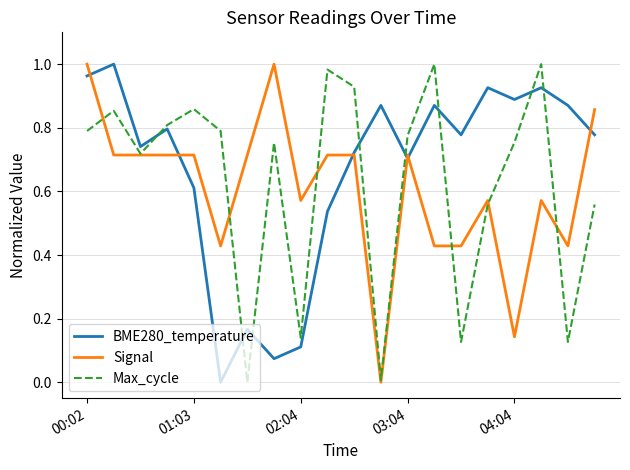

After their last crossing, which series has the higher values: Max_cycle or BME280_temperature?

BME280_temperature